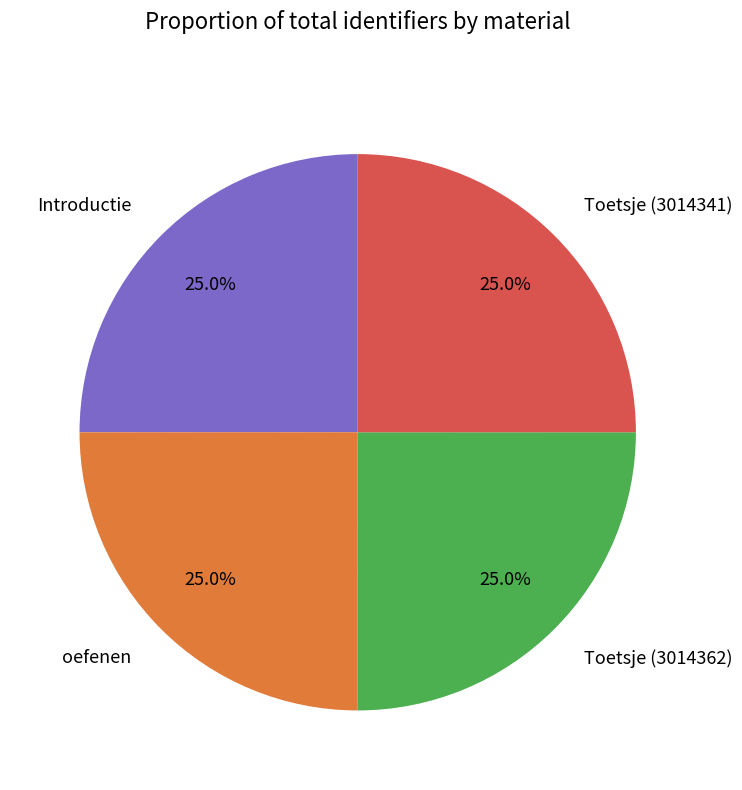

To the nearest percent, what percentage of the pie is oefenen?

25%